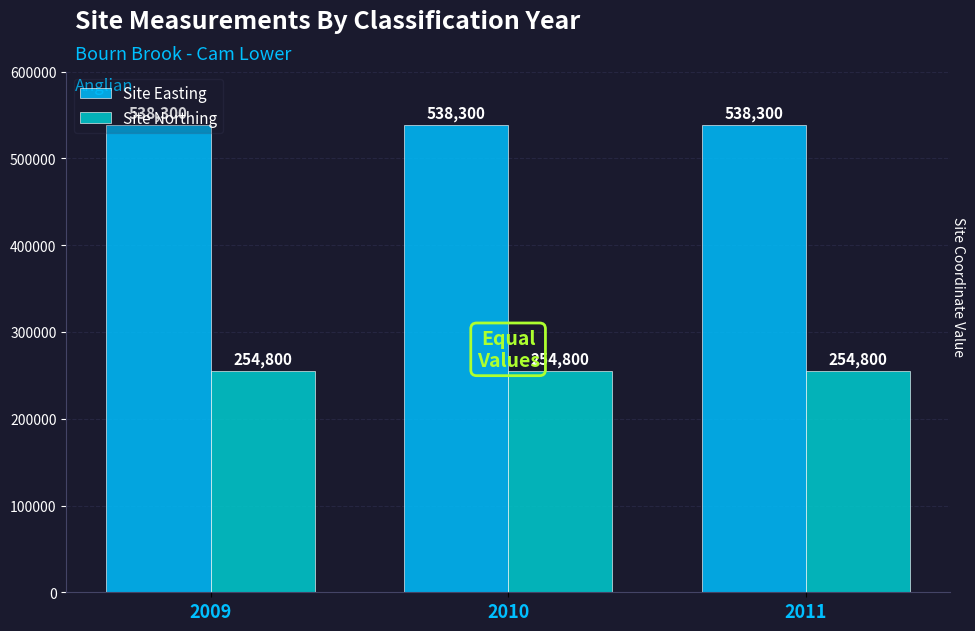

List the series in order of their overall mean, lowest first.

Site Northing, Site Easting